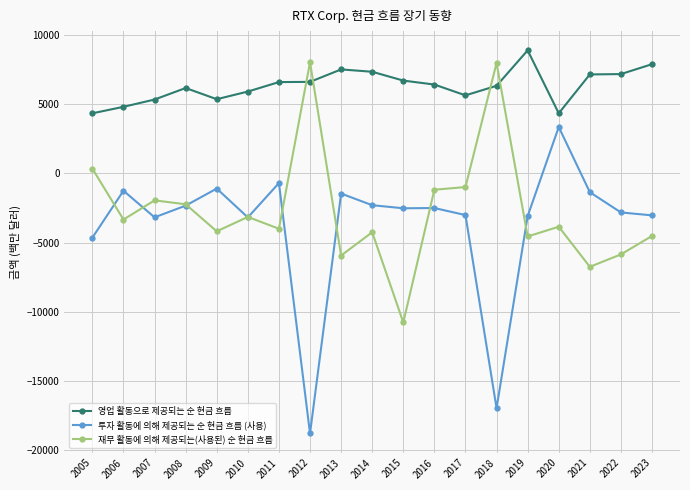

True or false: 투자 활동에 의해 제공되는 순 현금 흐름 (사용) and 영업 활동으로 제공되는 순 현금 흐름 cross at least once.

False